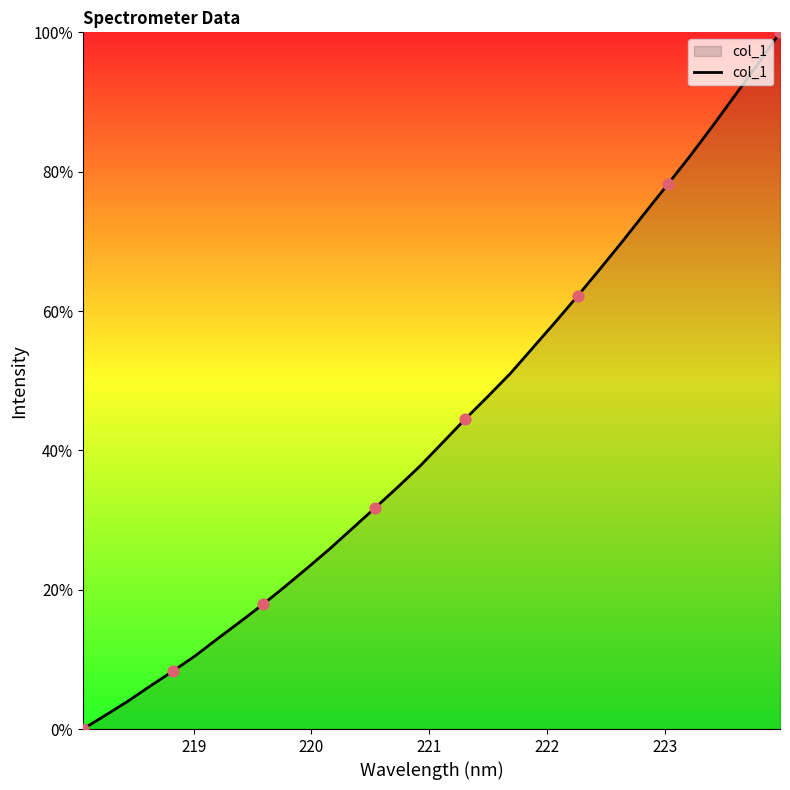

What is the difference between the maximum and minimum values?

100.0